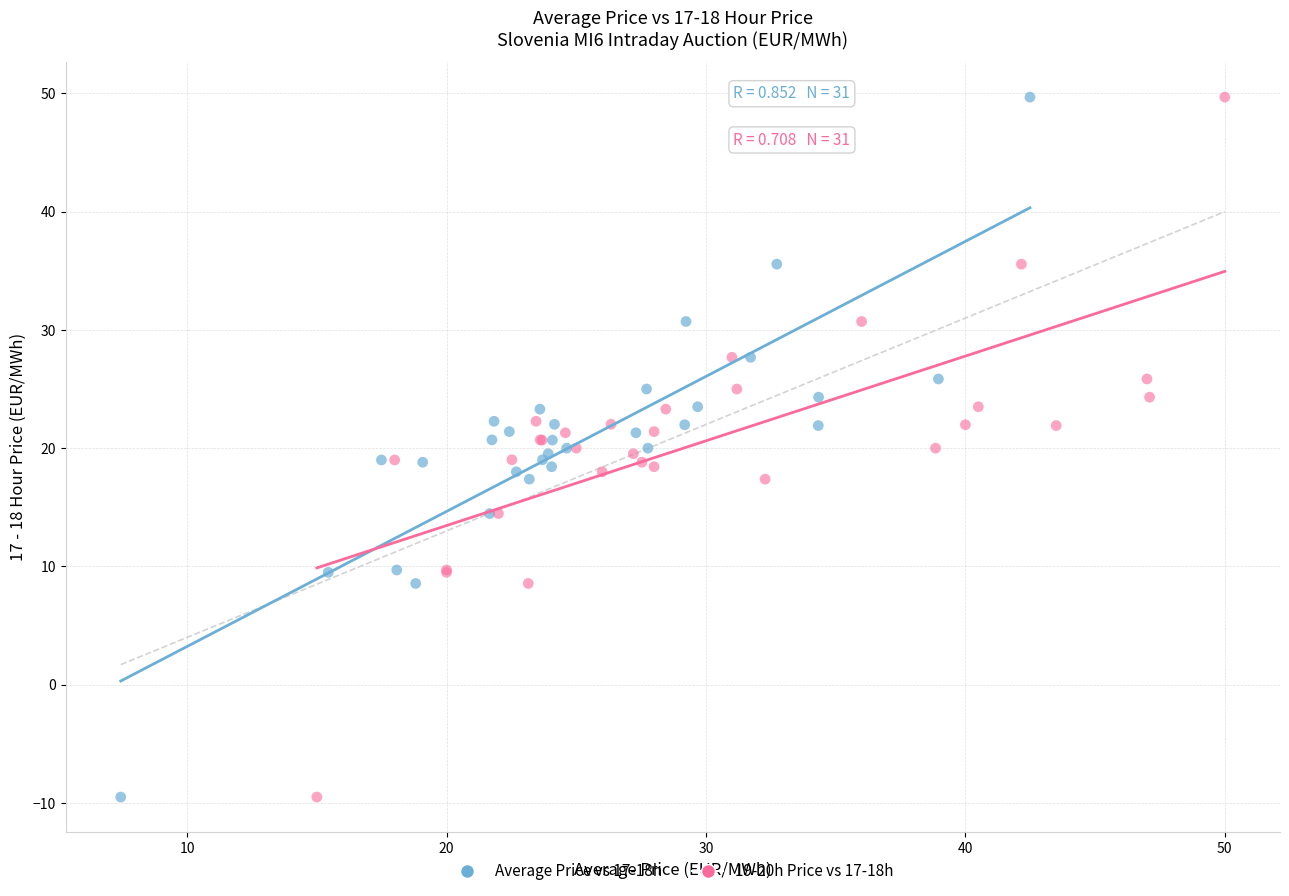

What are all the series names shown in the legend?

Average Price vs 17-18h, 19-20h Price vs 17-18h